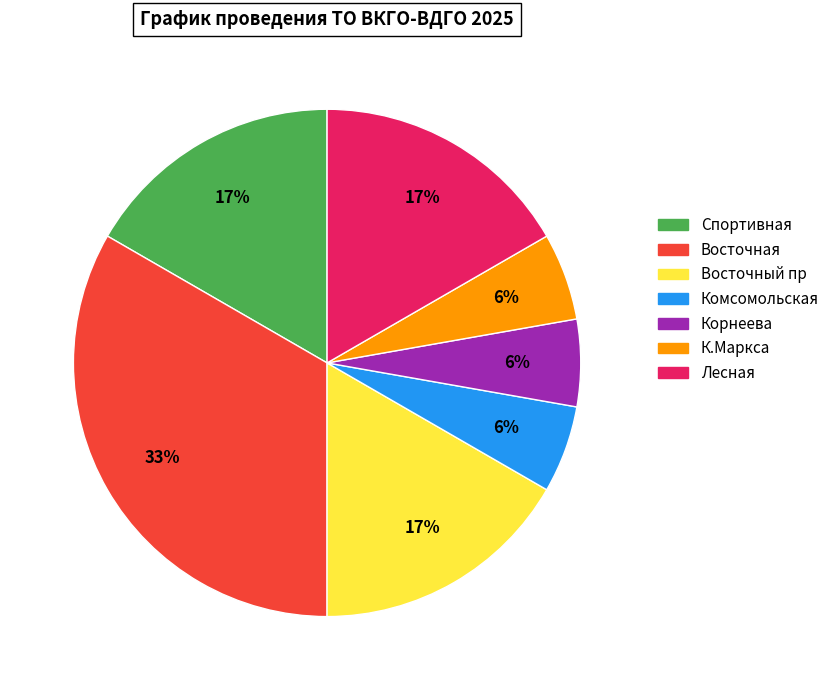

To the nearest percent, what is the combined percentage of Лесная and Восточный пр?

33%